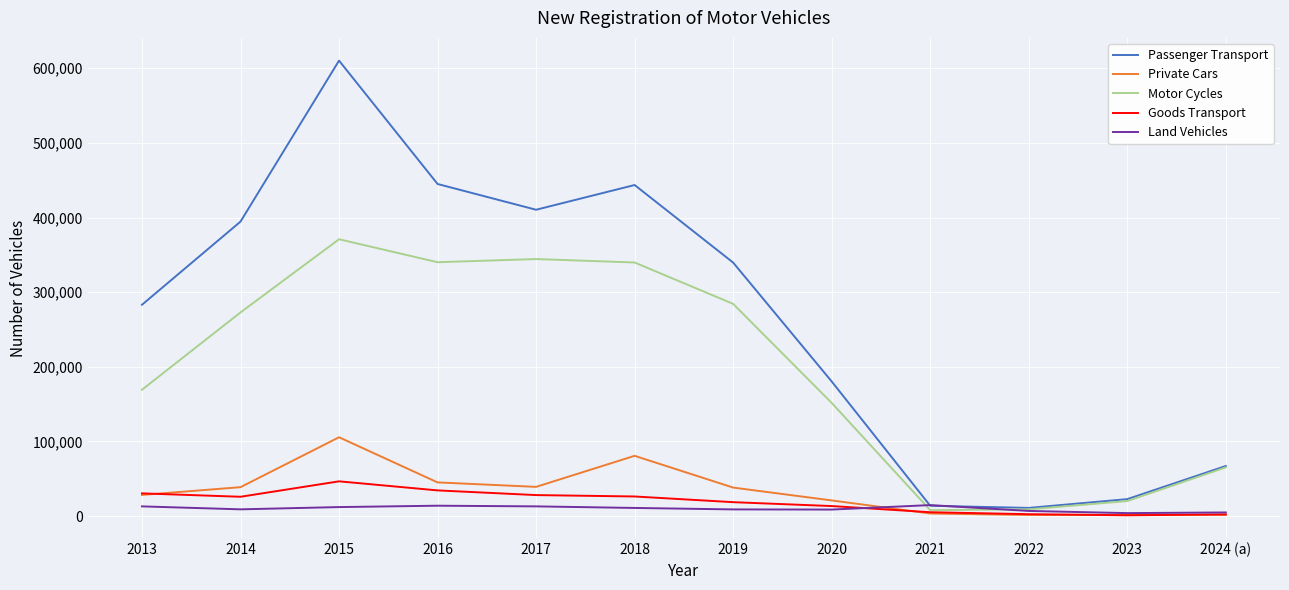

At which label does Private Cars first exceed 38232?

2014